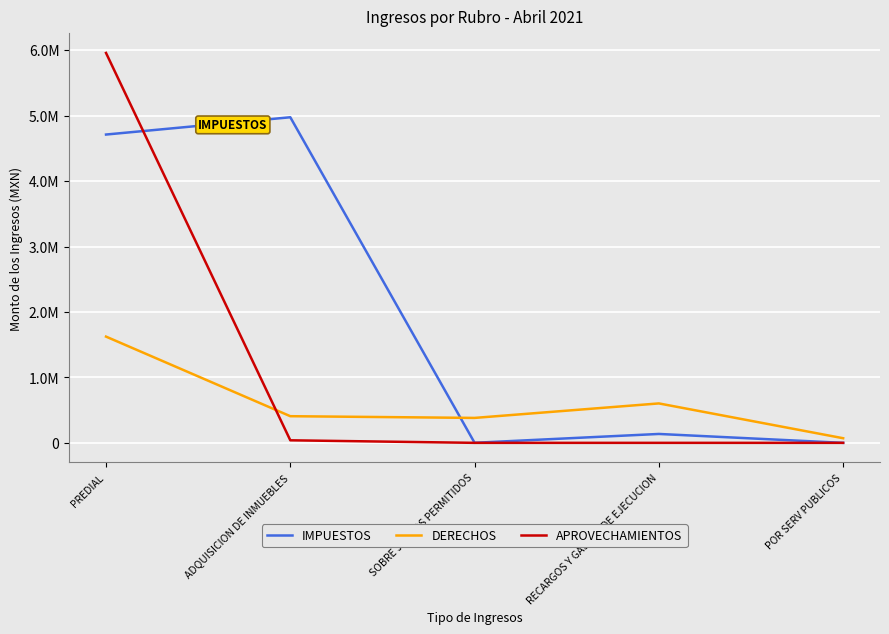

Where is the first local minimum for DERECHOS?

SOBRE JUEGOS PERMITIDOS